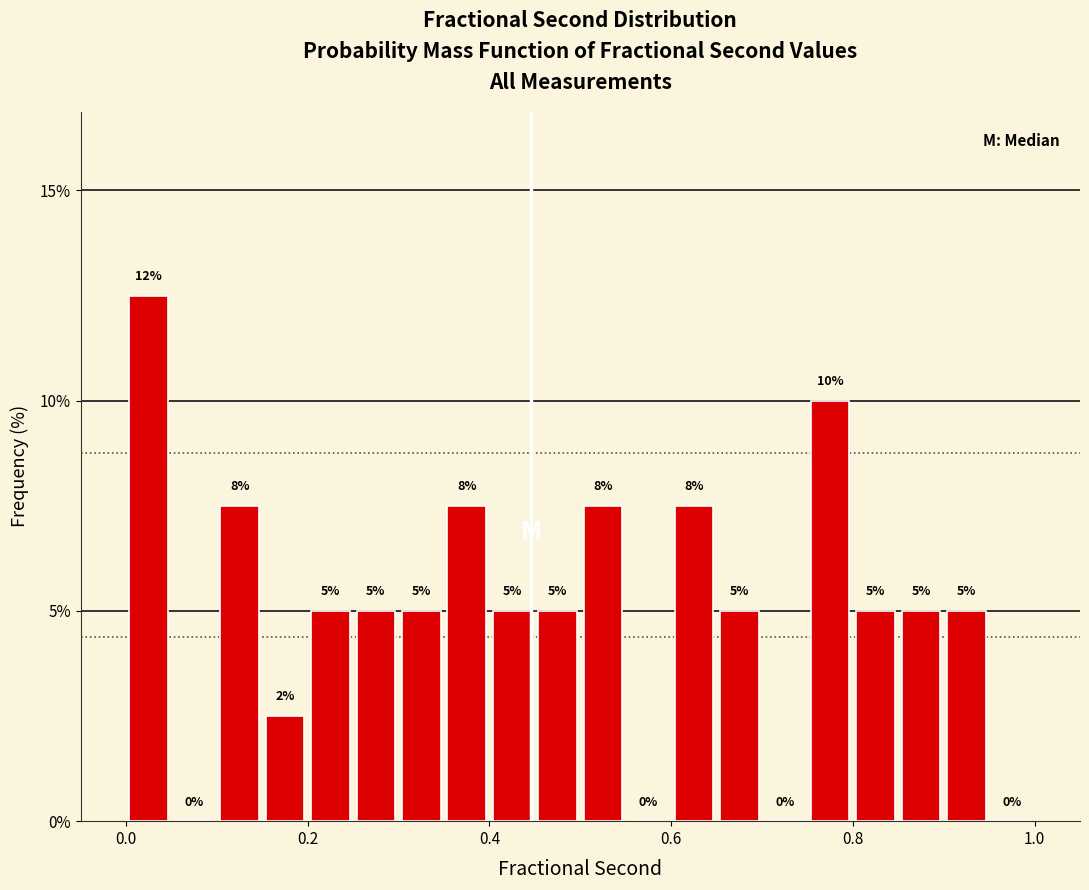

Read against the x-axis, roughly where is the centre of the tallest bar?

0.02